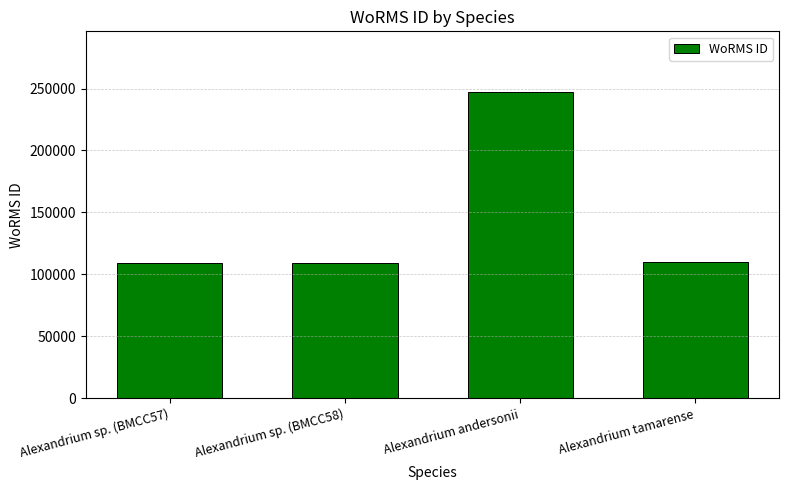

Read the value at Alexandrium sp. (BMCC58), to the nearest 50.

109450